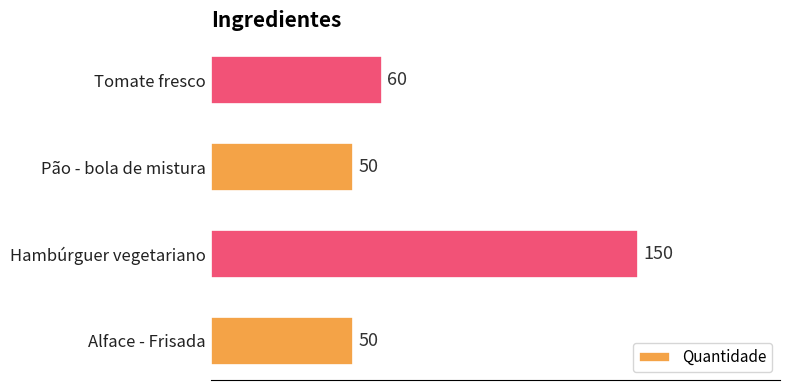

What is the difference between the maximum and second lowest values?

100